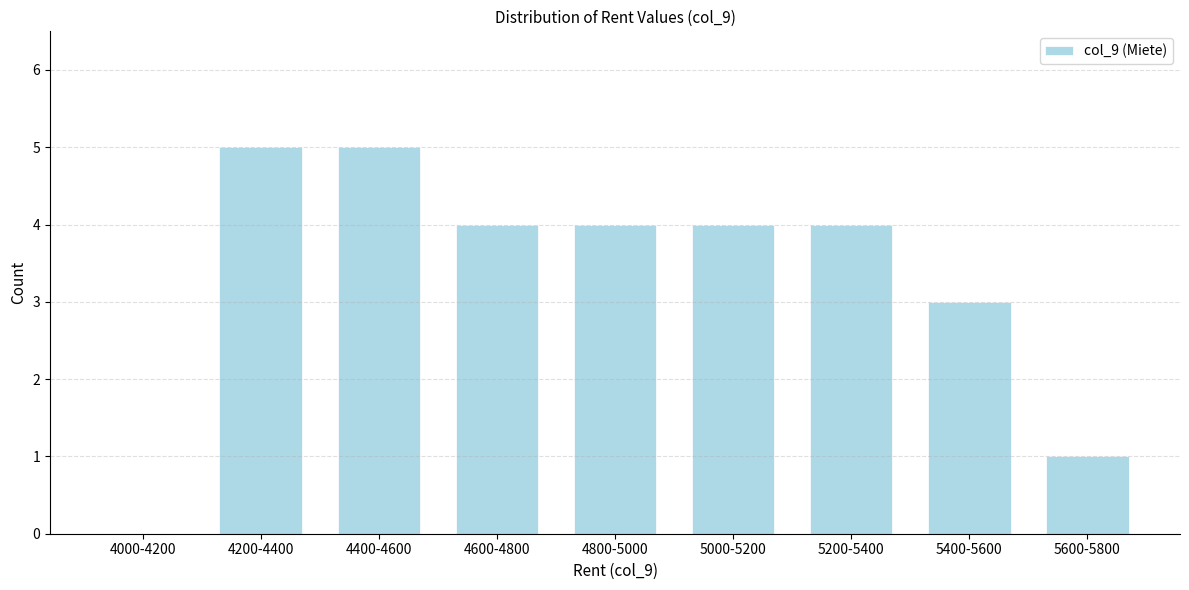

Reading left to right, list all the values displayed in this chart.

4000-4200=0	4200-4400=5	4400-4600=5	4600-4800=4	4800-5000=4	5000-5200=4	5200-5400=4	5400-5600=3	5600-5800=1